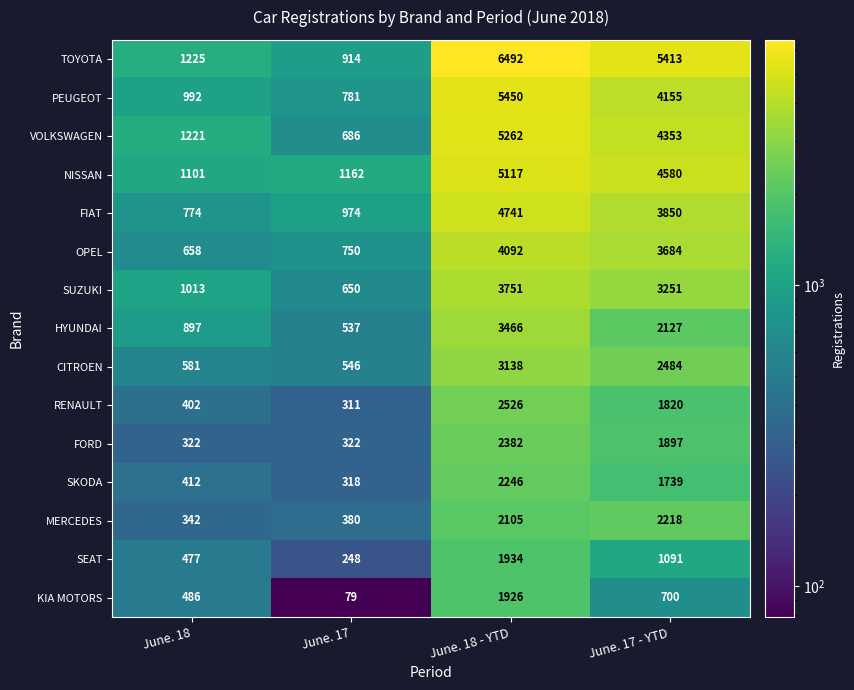

The OPEL series shows 942 at June. 18. True or false?

False